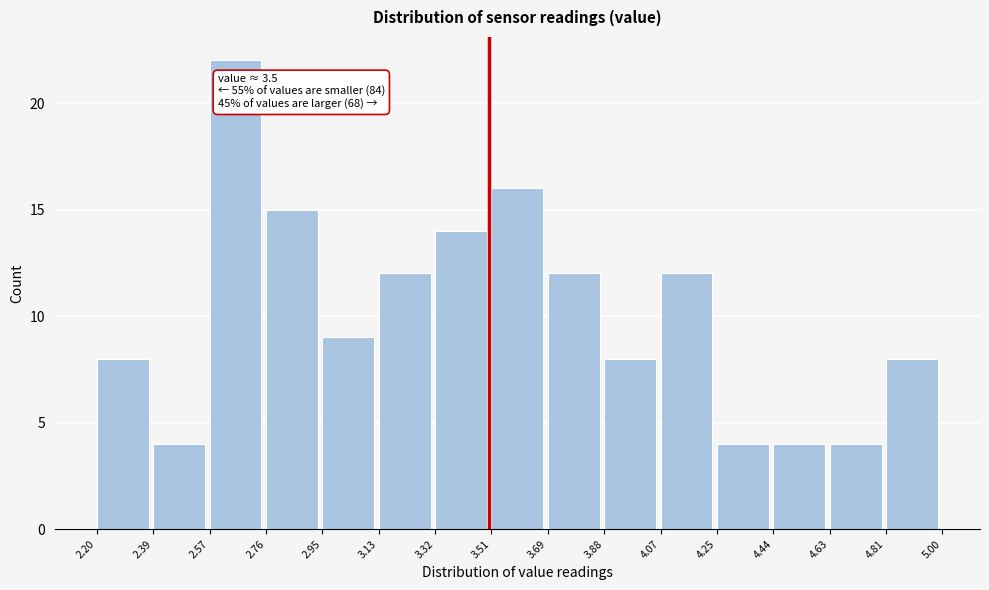

Over which range of the x-axis is the bar tallest?

2.57 to 2.76